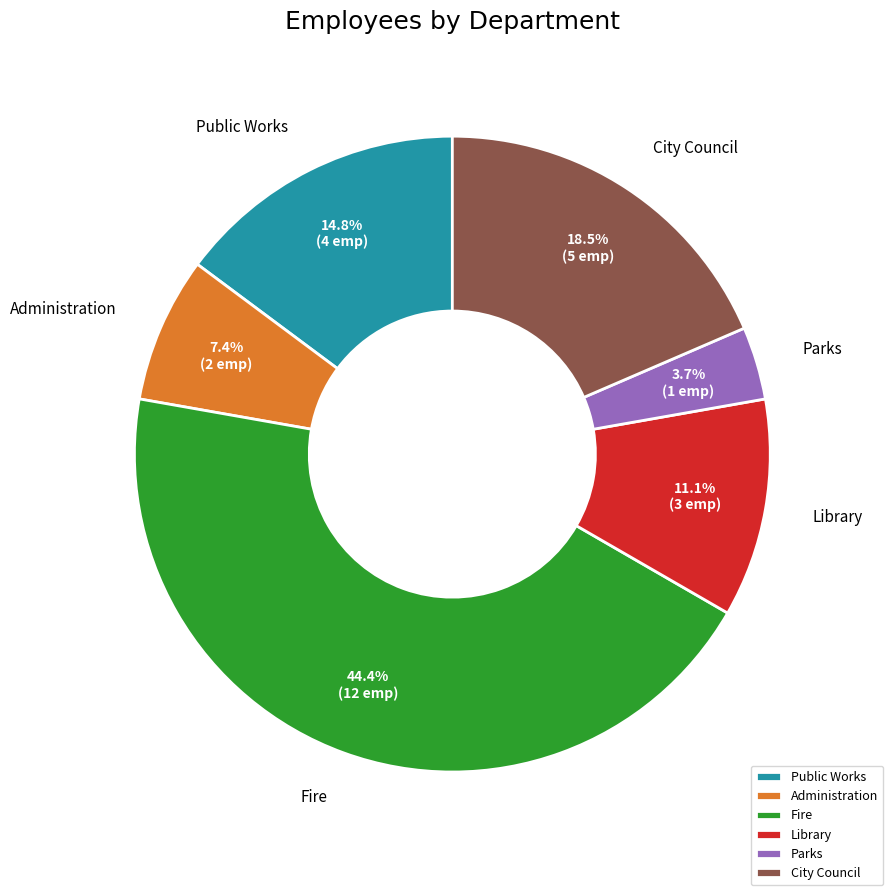

Rank the categories by value from highest to lowest.

Fire, City Council, Public Works, Library, Administration, Parks